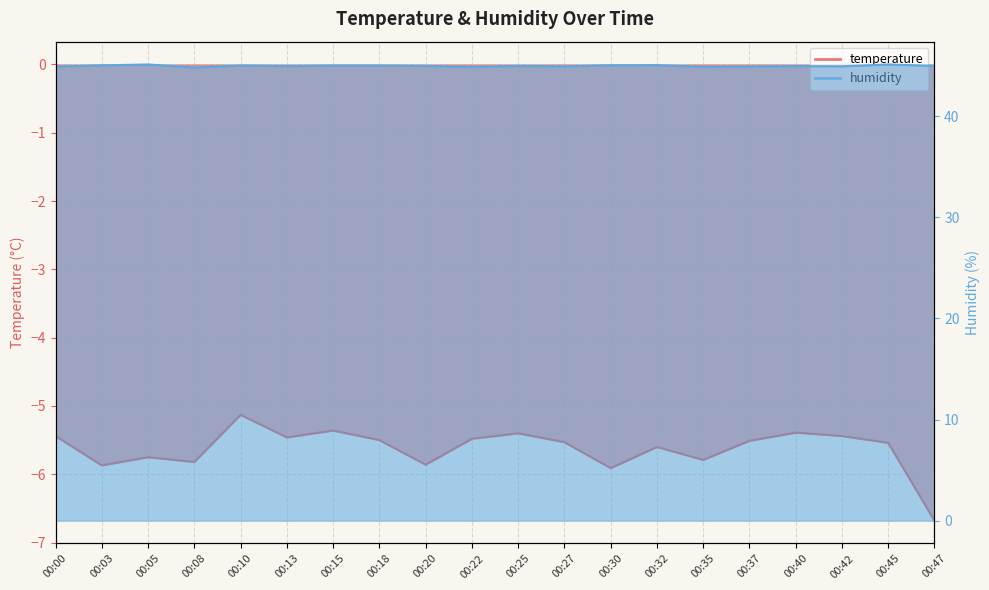

Which series has the largest range (max minus min)?

temperature